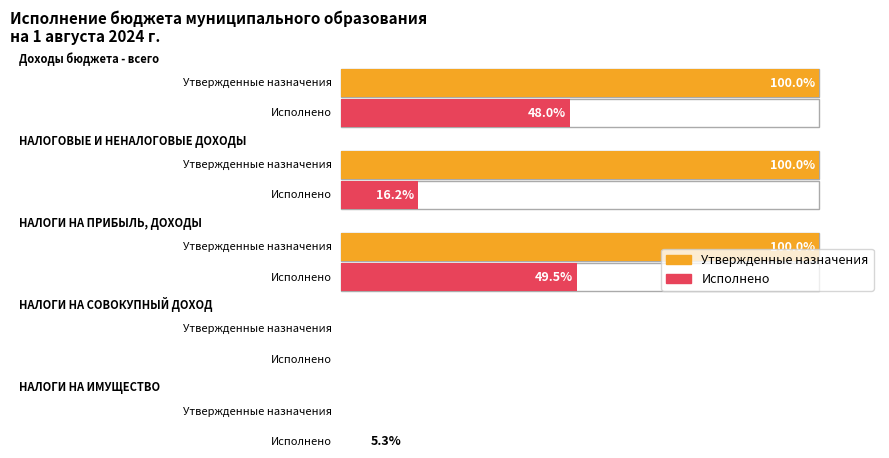

The value of Утвержденные бюджетные назначения at НАЛОГИ НА СОВОКУПНЫЙ ДОХОД is 53000.0. True or false?

True